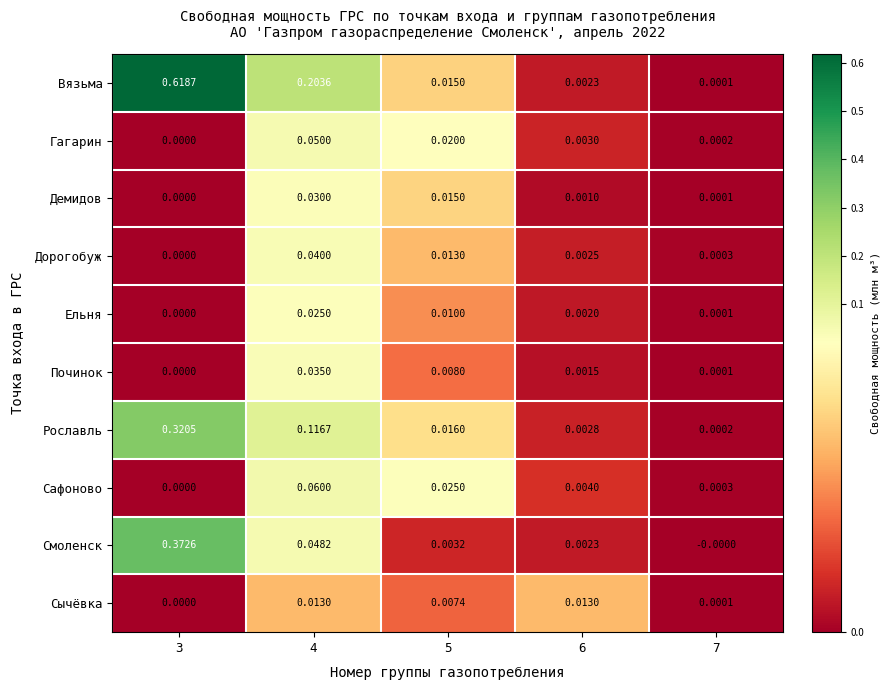

Which label corresponds to the largest value in the chart?

3